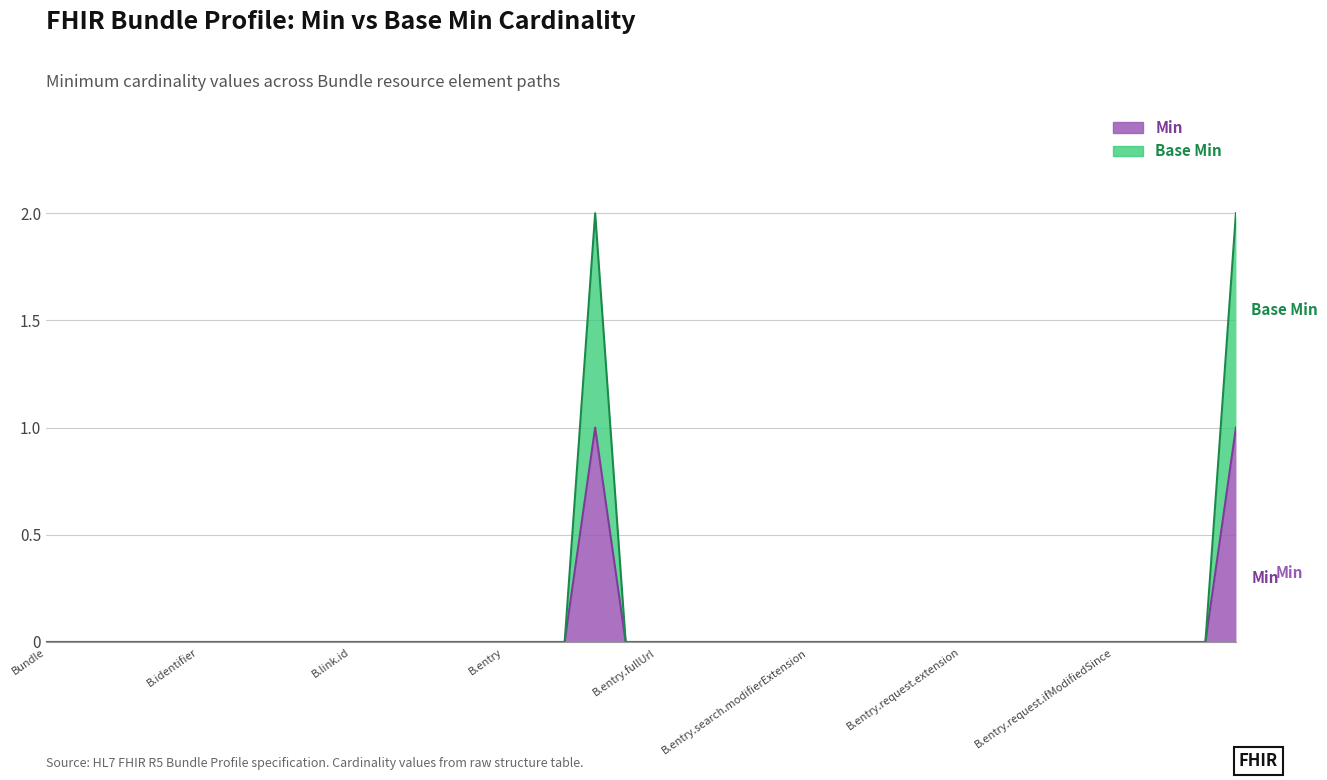

What is the label of the 20th point from the right?

B.entry.fullUrl